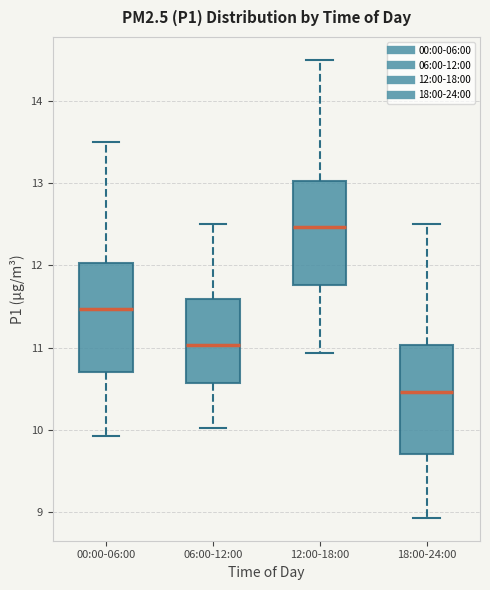

Which box's median line is the lowest?

18:00-24:00